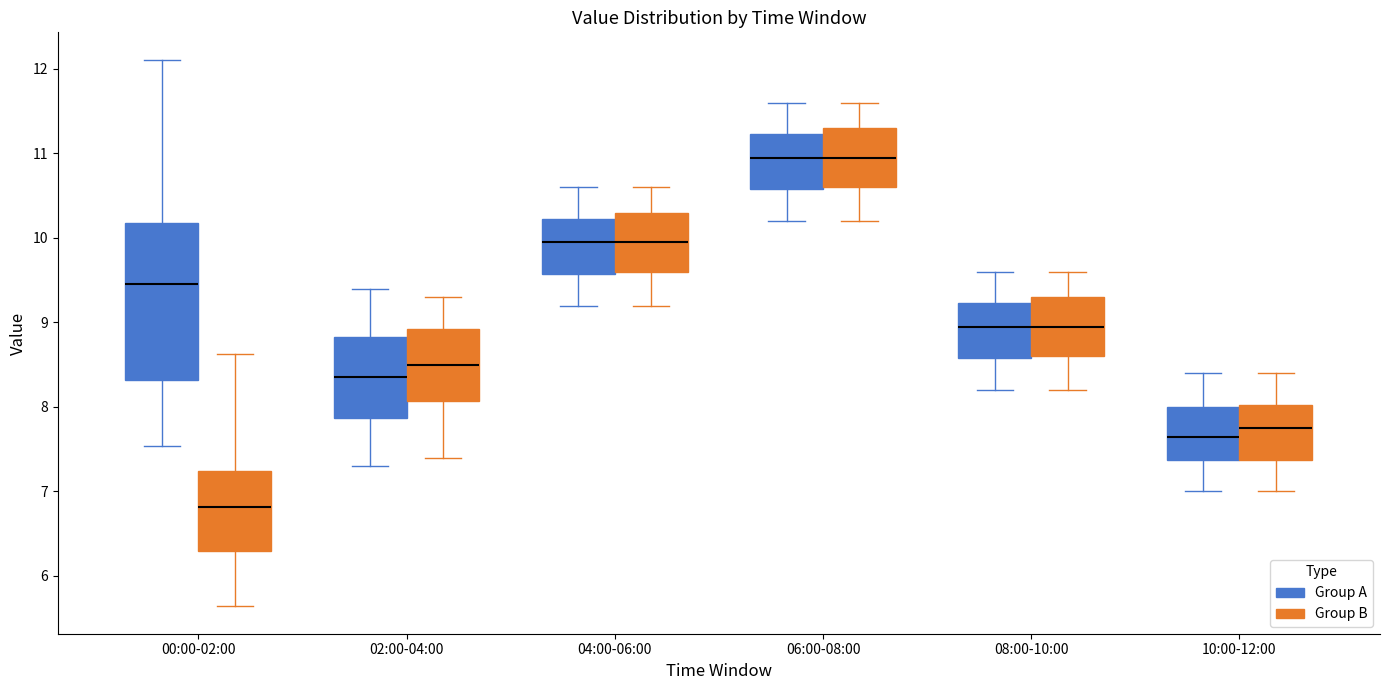

Reading left to right, read every box against the y-axis: the position of its median line, the range the box covers, and the ends of its whiskers. The values are not printed on the chart, so give them approximately, as read against the axis.

00:00-02:00 (Group A): median 9.5, box 8.3 to 10.2, whiskers 7.5 to 12.1
00:00-02:00 (Group B): median 6.8, box 6.3 to 7.2, whiskers 5.6 to 8.6
02:00-04:00 (Group A): median 8.4, box 7.9 to 8.8, whiskers 7.3 to 9.4
02:00-04:00 (Group B): median 8.5, box 8.1 to 8.9, whiskers 7.4 to 9.3
04:00-06:00 (Group A): median 10.0, box 9.6 to 10.2, whiskers 9.2 to 10.6
04:00-06:00 (Group B): median 10.0, box 9.6 to 10.3, whiskers 9.2 to 10.6
06:00-08:00 (Group A): median 11.0, box 10.6 to 11.2, whiskers 10.2 to 11.6
06:00-08:00 (Group B): median 11.0, box 10.6 to 11.3, whiskers 10.2 to 11.6
08:00-10:00 (Group A): median 9.0, box 8.6 to 9.2, whiskers 8.2 to 9.6
08:00-10:00 (Group B): median 9.0, box 8.6 to 9.3, whiskers 8.2 to 9.6
10:00-12:00 (Group A): median 7.7, box 7.4 to 8.0, whiskers 7.0 to 8.4
10:00-12:00 (Group B): median 7.8, box 7.4 to 8.0, whiskers 7.0 to 8.4